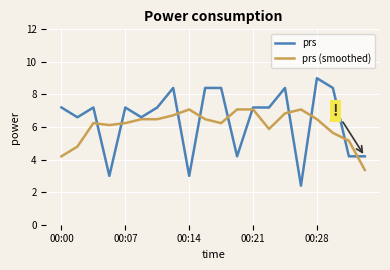

Which series has the largest range (max minus min)?

prs